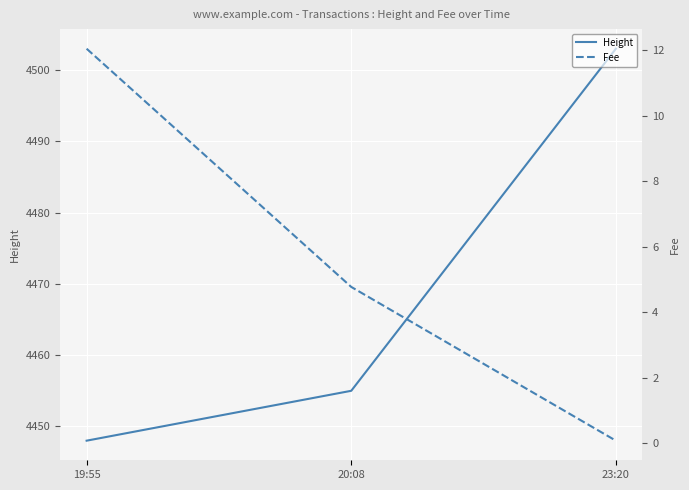

What is the minimum value for Fee?

0.1